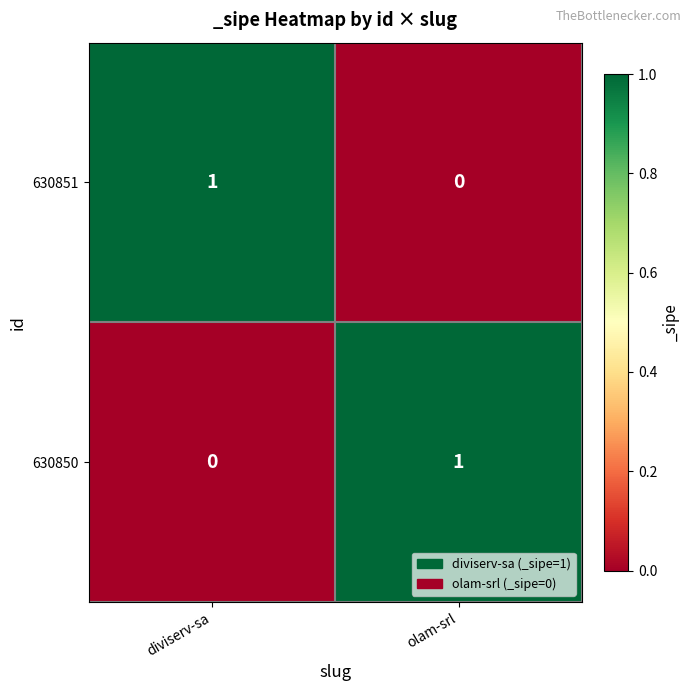

Which category has the highest value in the 630850 series?

olam-srl